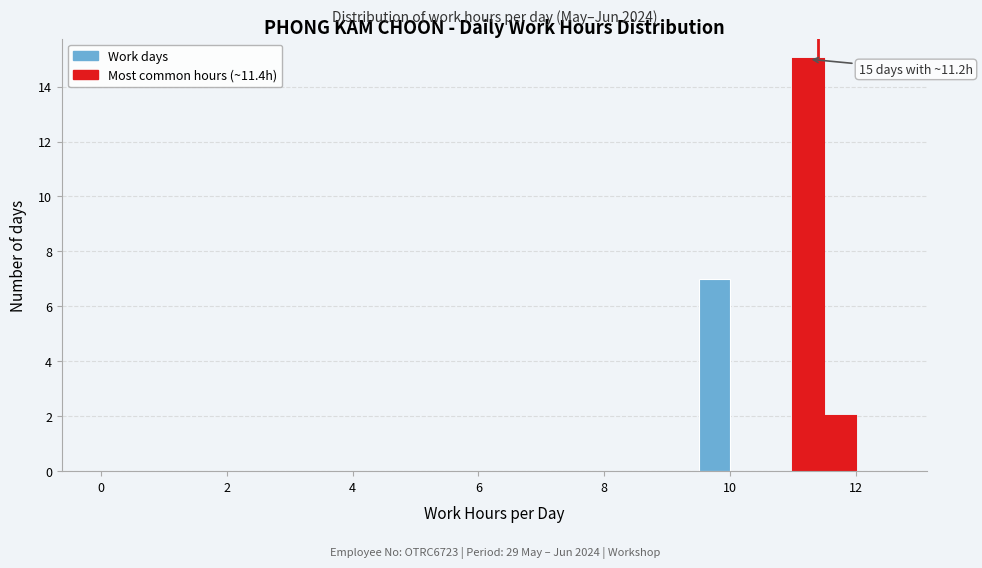

Around what value on the x-axis is the tallest bar? Give the approximate position of its centre, as read against the axis.

11.2